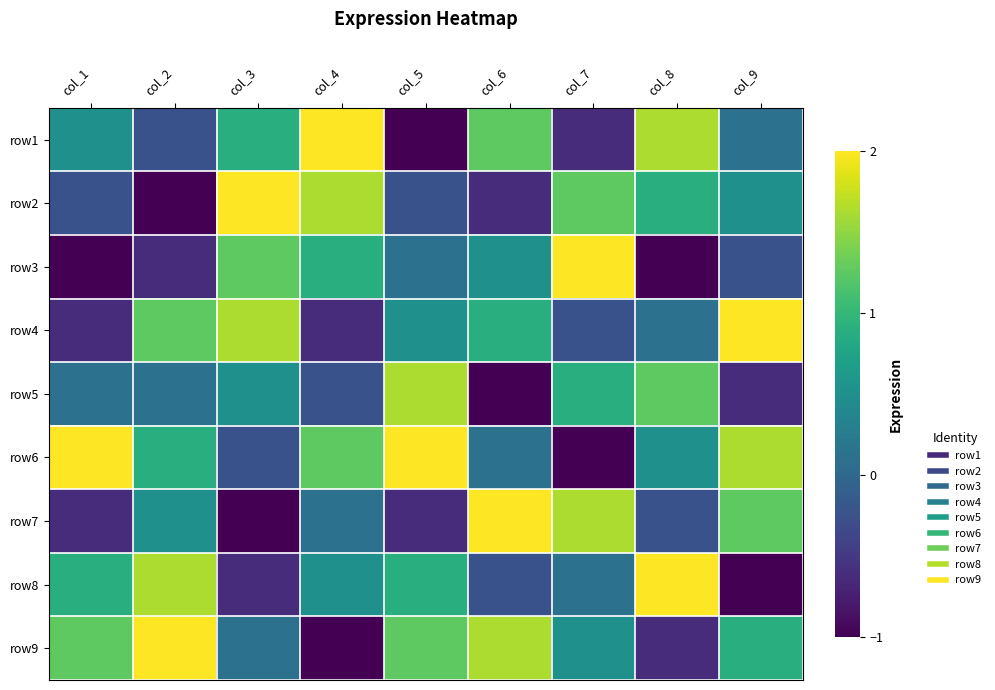

Reading left to right, transcribe all the data shown in this chart.

row1: col_1=0.5	col_2=-0.2	col_3=0.9	col_4=2.0	col_5=-1.0	col_6=1.2	col_7=-0.6	col_8=1.6	col_9=0.1
row2: col_1=-0.2	col_2=-1.0	col_3=2.0	col_4=1.6	col_5=-0.2	col_6=-0.6	col_7=1.2	col_8=0.9	col_9=0.5
row3: col_1=-1.0	col_2=-0.6	col_3=1.2	col_4=0.9	col_5=0.1	col_6=0.5	col_7=2.0	col_8=-1.0	col_9=-0.2
row4: col_1=-0.6	col_2=1.2	col_3=1.6	col_4=-0.6	col_5=0.5	col_6=0.9	col_7=-0.2	col_8=0.1	col_9=2.0
row5: col_1=0.1	col_2=0.1	col_3=0.5	col_4=-0.2	col_5=1.6	col_6=-1.0	col_7=0.9	col_8=1.2	col_9=-0.6
row6: col_1=2.0	col_2=0.9	col_3=-0.2	col_4=1.2	col_5=2.0	col_6=0.1	col_7=-1.0	col_8=0.5	col_9=1.6
row7: col_1=-0.6	col_2=0.5	col_3=-1.0	col_4=0.1	col_5=-0.6	col_6=2.0	col_7=1.6	col_8=-0.2	col_9=1.2
row8: col_1=0.9	col_2=1.6	col_3=-0.6	col_4=0.5	col_5=0.9	col_6=-0.2	col_7=0.1	col_8=2.0	col_9=-1.0
row9: col_1=1.2	col_2=2.0	col_3=0.1	col_4=-1.0	col_5=1.2	col_6=1.6	col_7=0.5	col_8=-0.6	col_9=0.9